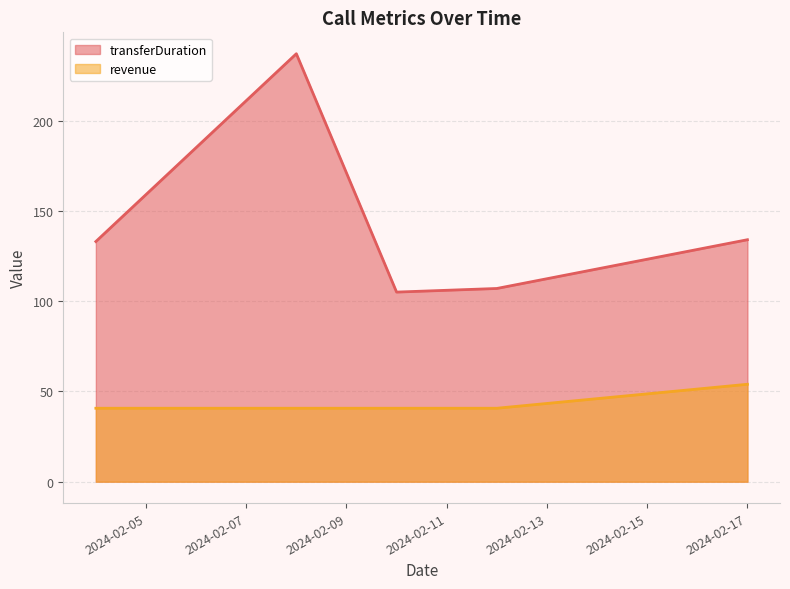

At which category does transferDuration reach its first local valley?

2024-02-10